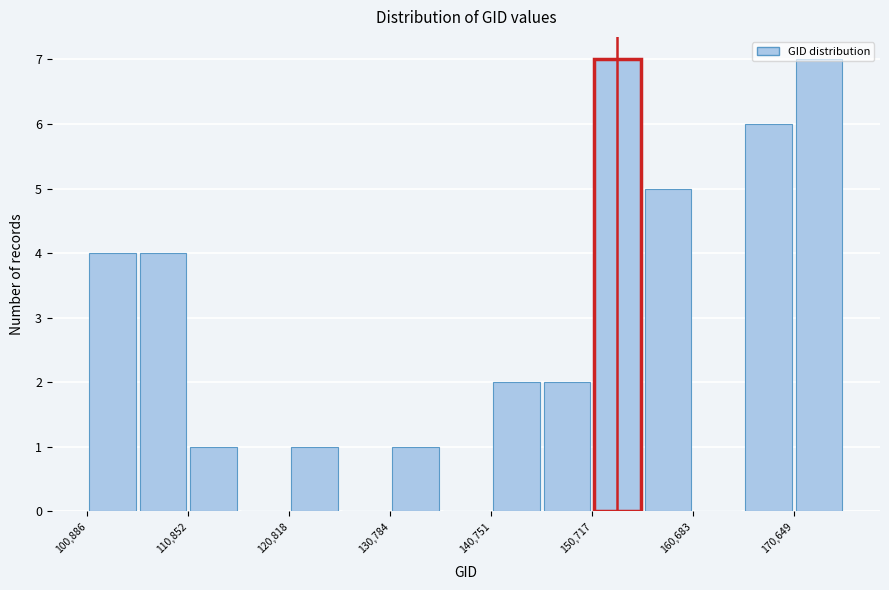

How tall is the bar that spans 146000 to 151000 on the x-axis? Neither the bar edges nor the heights are printed on the chart, so give them approximately, as read against the axes.

2